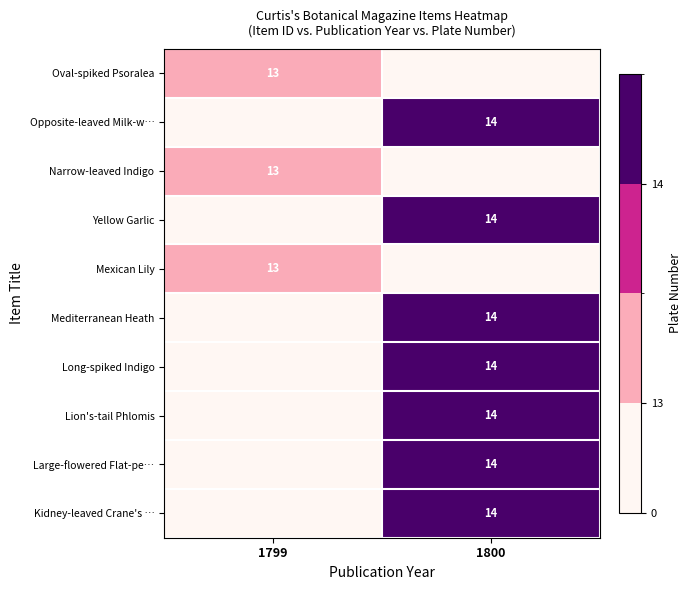

The Mediterranean Heath series shows 14 at 1800. True or false?

True